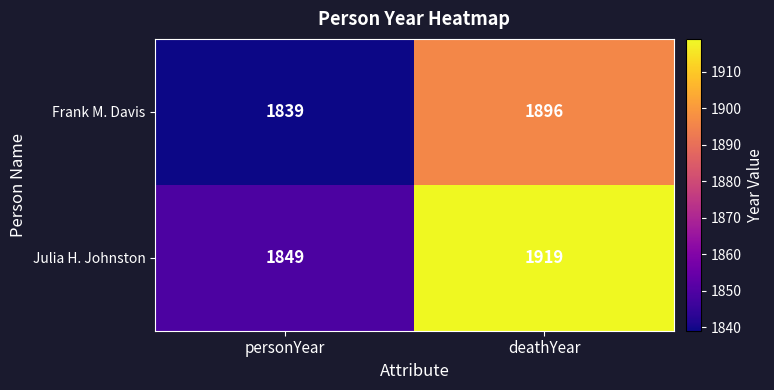

Reading right to left, what are all the values shown in this chart?

Frank M. Davis: deathYear=1896	personYear=1839
Julia H. Johnston: deathYear=1919	personYear=1849